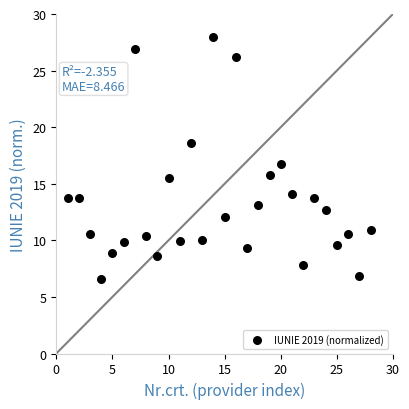

What is the range of Y values (max minus min)?

21.4